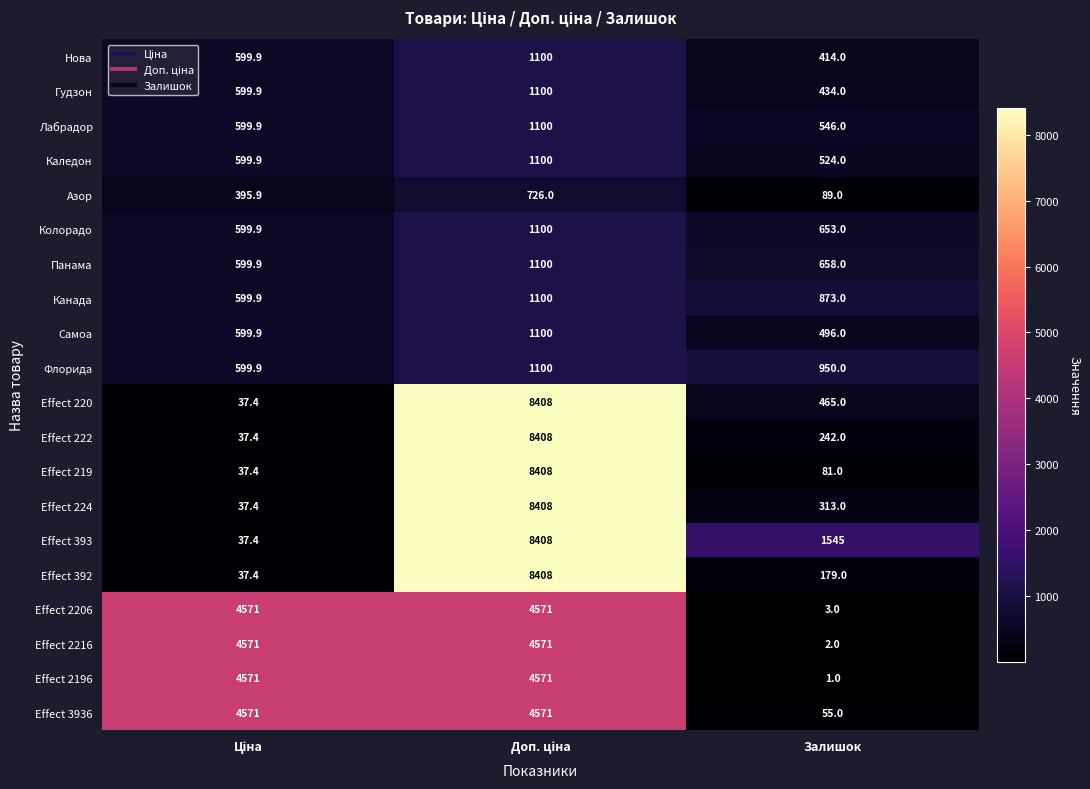

Which series has the largest total across all categories?

Effect 393